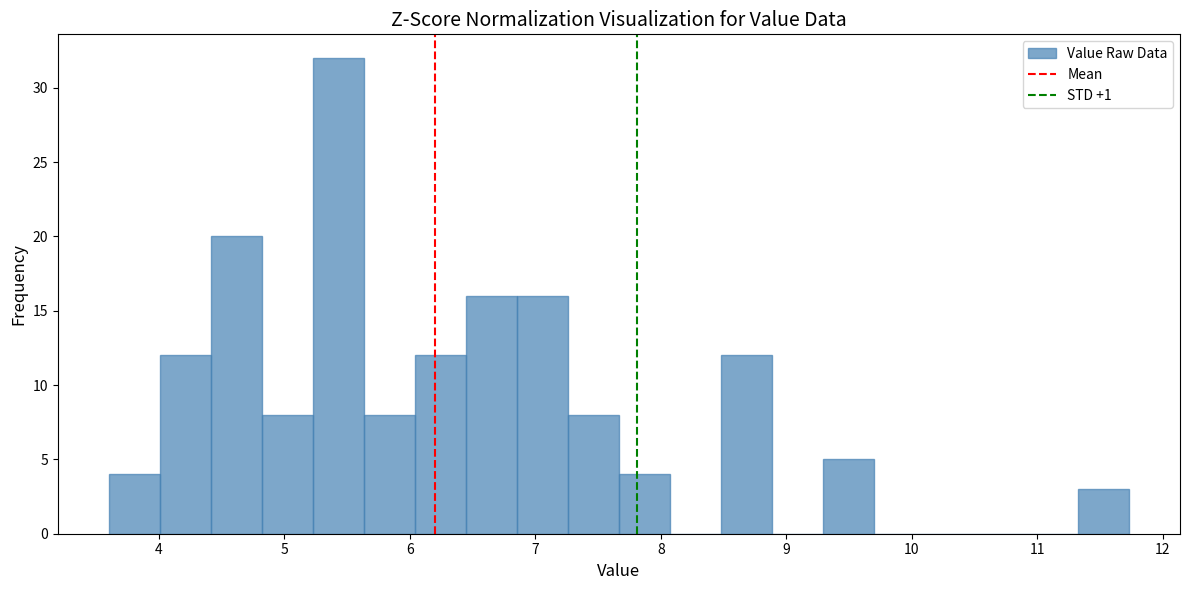

Over which range of the x-axis is the bar tallest?

5.2 to 5.6